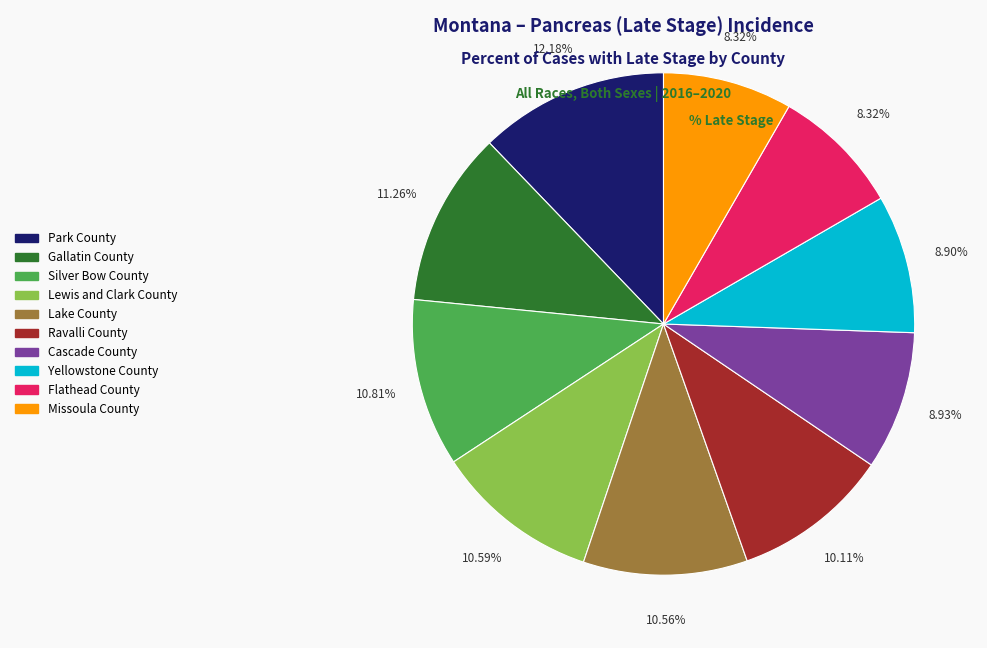

Combined, do Gallatin County and Silver Bow County account for over 50%?

No